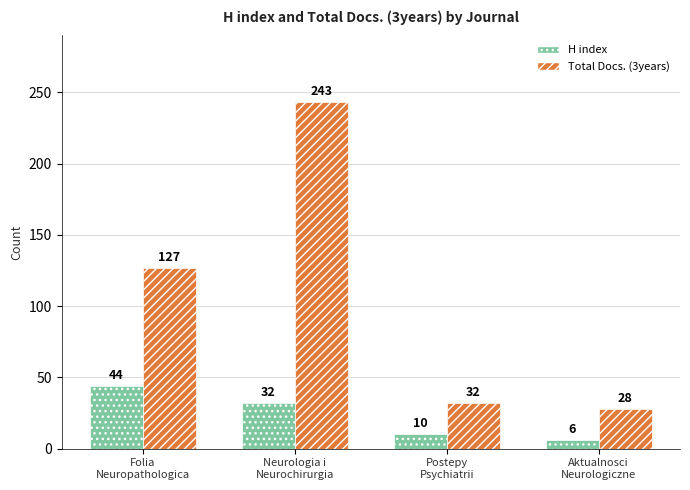

Which series has the largest total across all categories?

Total Docs. (3years)